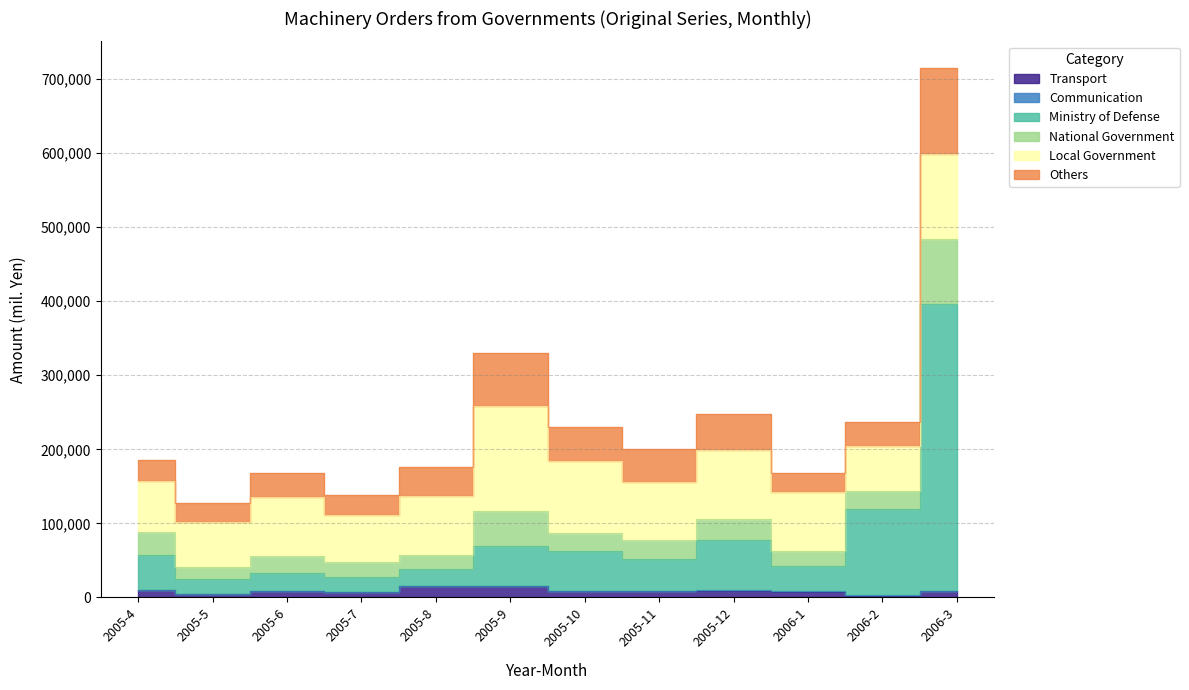

How many interior local peaks does the Transport series have?

3